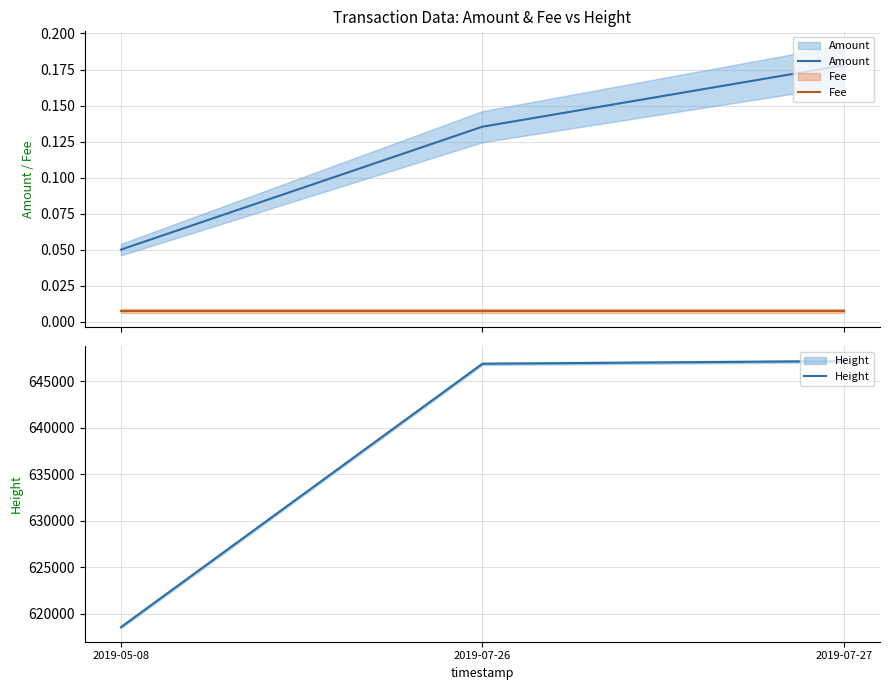

Which series has the largest total across all categories?

Height